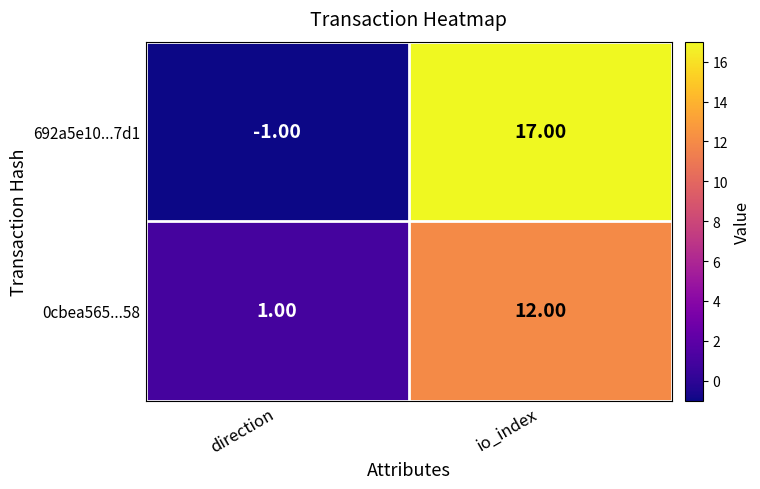

Between direction and io_index, which series saw the biggest shift?

692a5e10...7d1